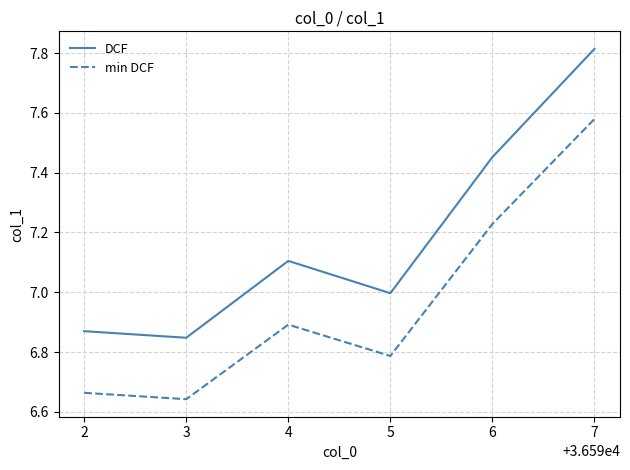

List the labels in order of min DCF value, largest first.

7, 6, 4, 5, 2, 3